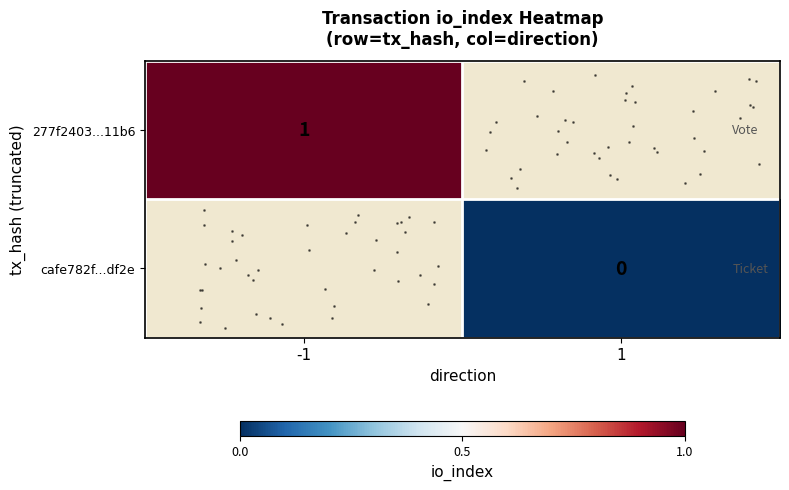

True or false: row_1 has a value of 0.0 at 1.

True